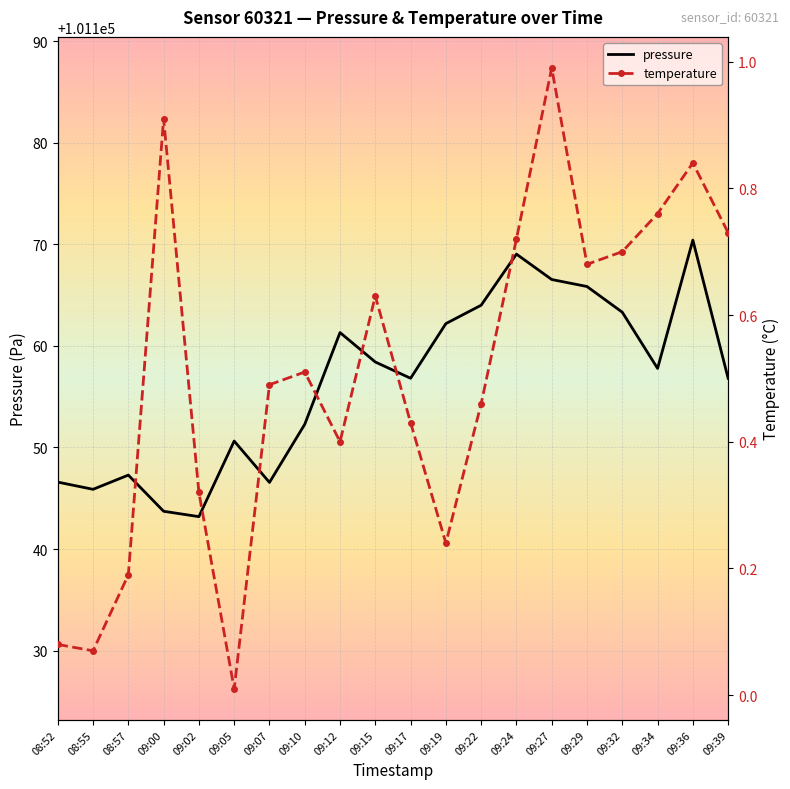

The temperature series shows 0.7 at 09:24. True or false?

True